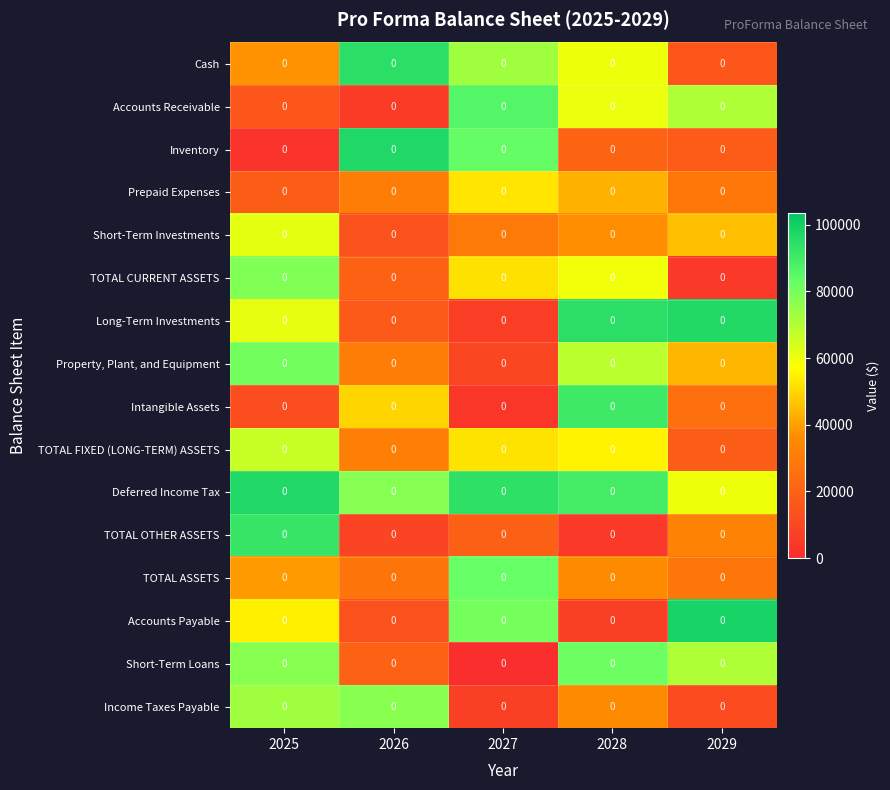

Which series changed the most between 2025 and 2028?

TOTAL OTHER ASSETS